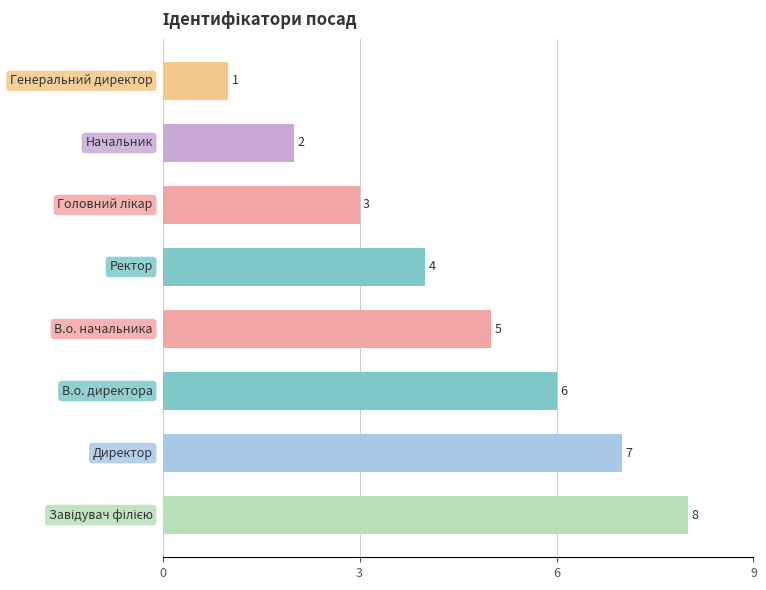

Reading bottom to top, extract all data points from this chart.

8	7	6	5	4	3	2	1